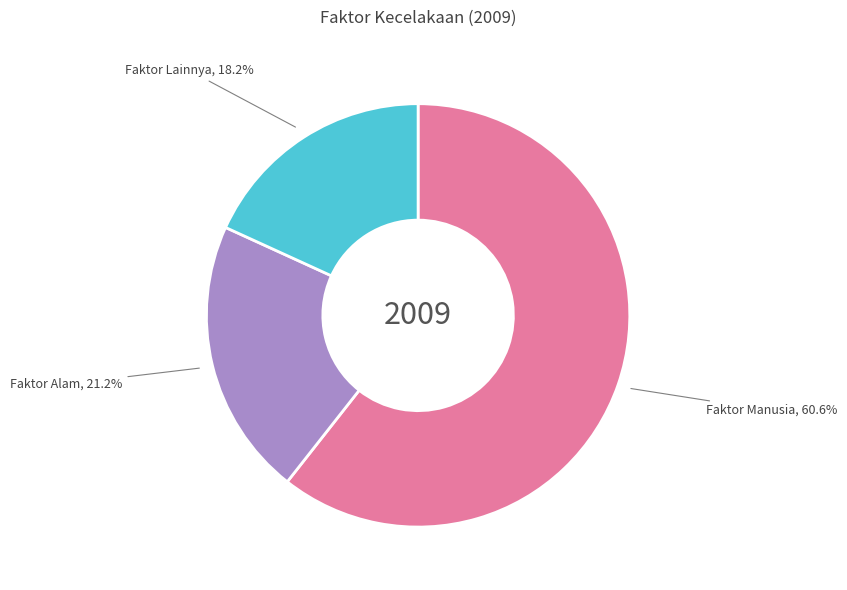

Which category has the smallest portion of the pie?

Faktor Lainnya